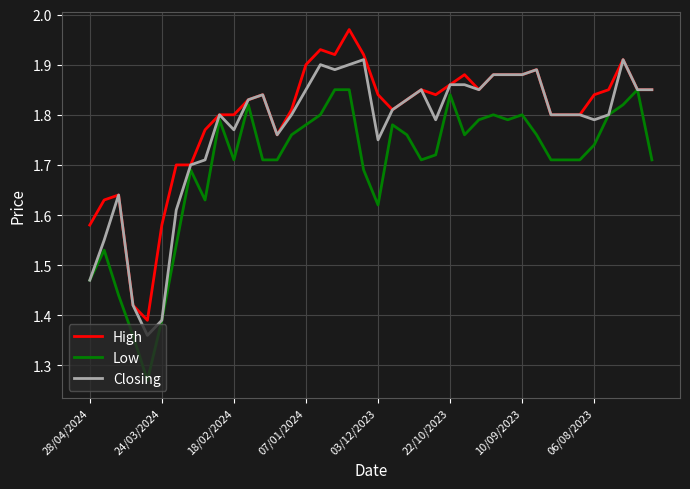

List the series in order of their overall mean, highest first.

High, Closing, Low